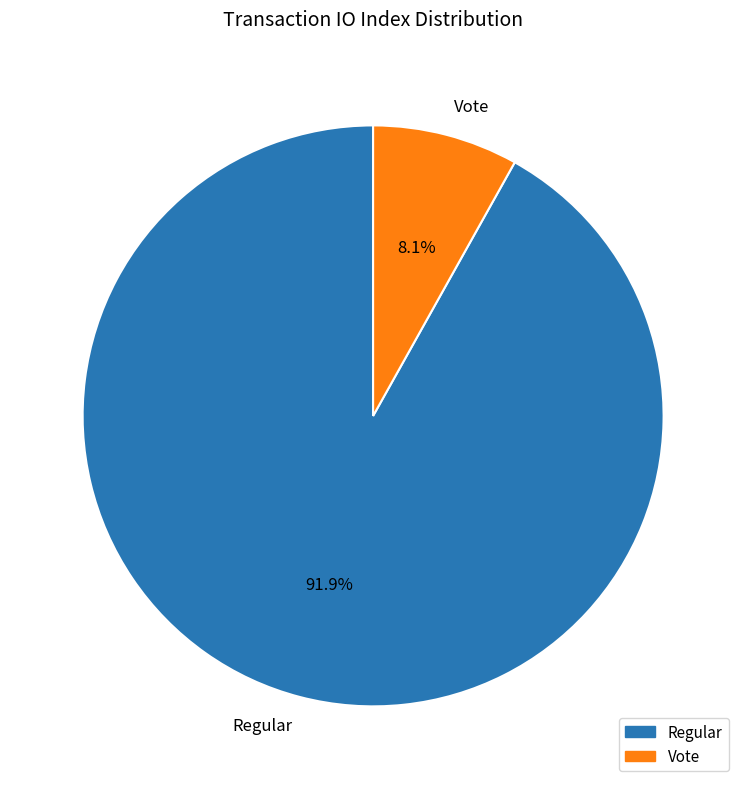

What is the ratio of the value at Regular to the value at Vote?

11.3